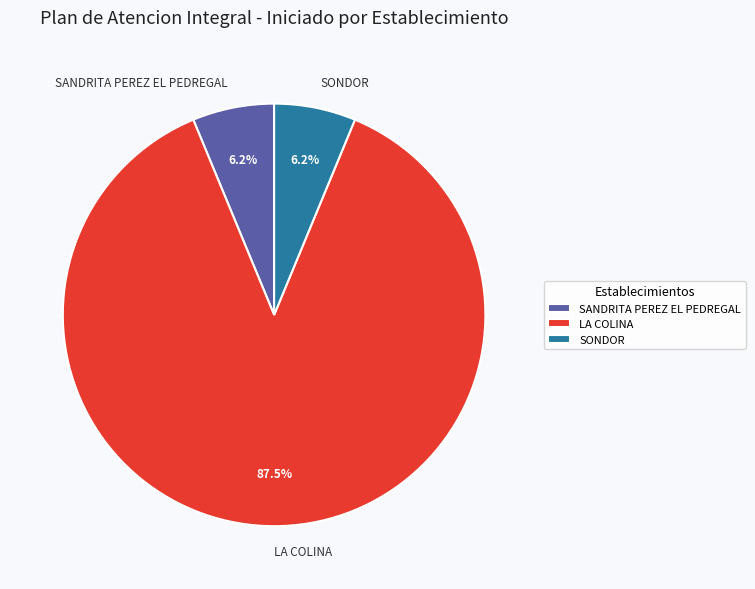

Is the sum of LA COLINA and SONDOR greater than half?

Yes